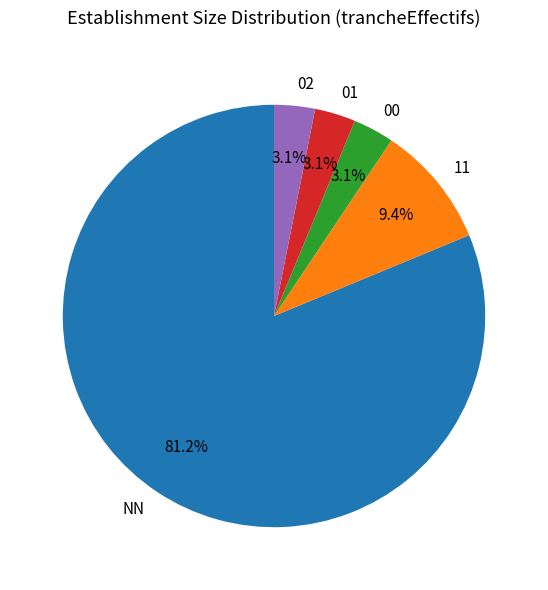

How many slices are in this pie chart?

5